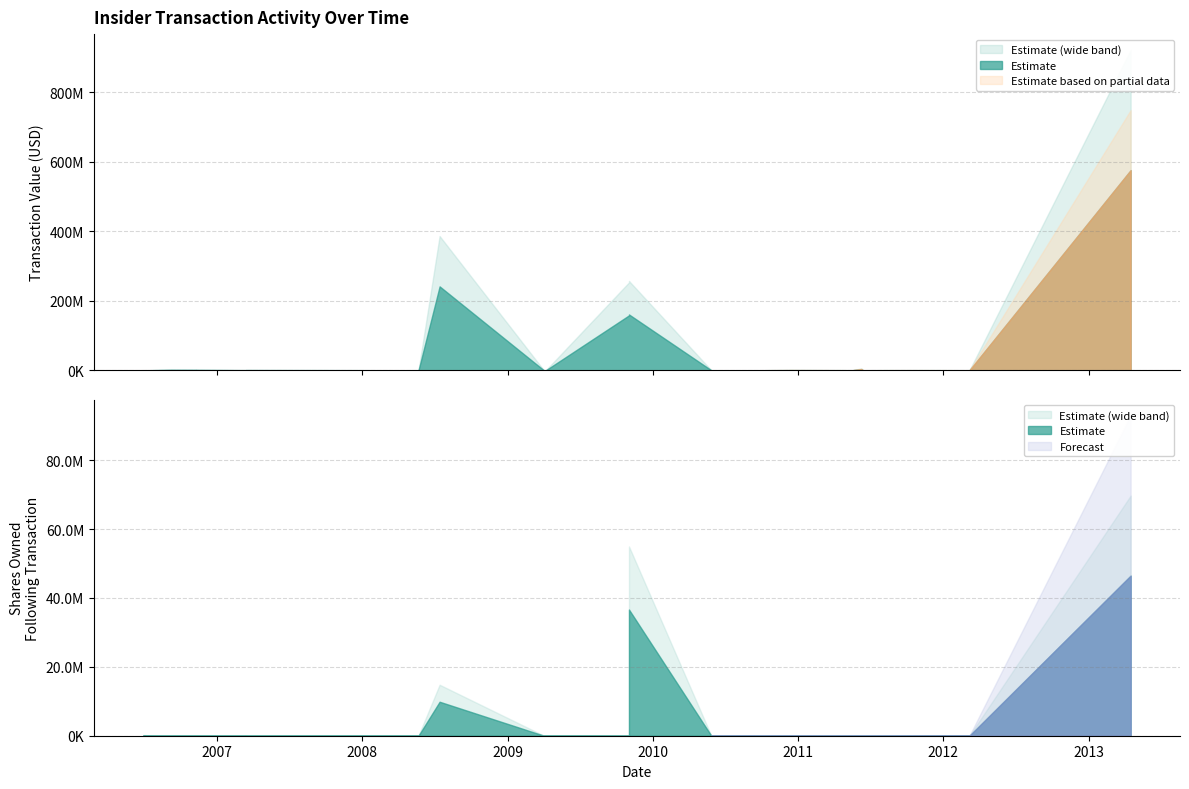

Does the chart display data point markers on the line(s)?

No